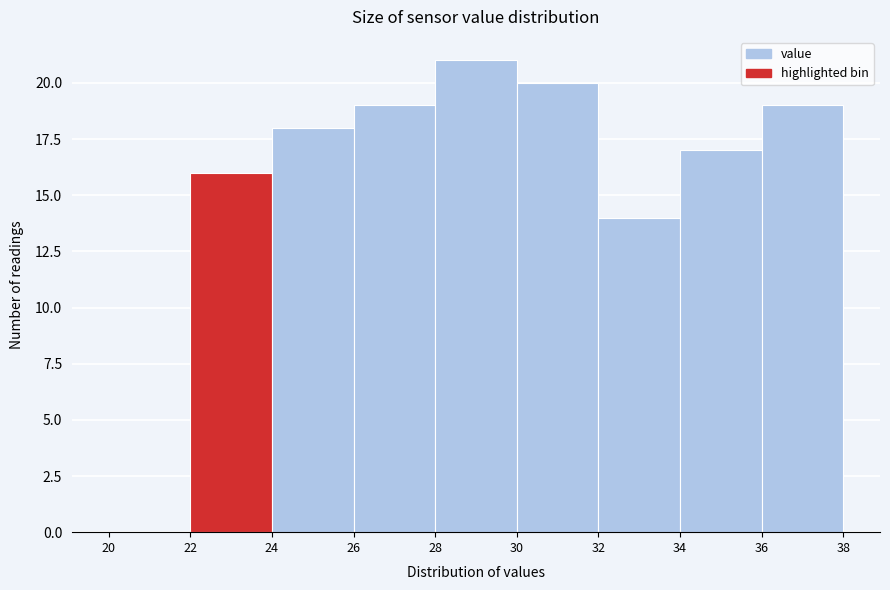

Reading left to right, transcribe this chart: for each bar, give the range it covers on the x-axis and its height. The values are not printed on the chart, so give them approximately, as read against the axis.

20 to 22: 0
22 to 24: 16
24 to 26: 18
26 to 28: 19
28 to 30: 21
30 to 32: 20
32 to 34: 14
34 to 36: 17
36 to 38: 19